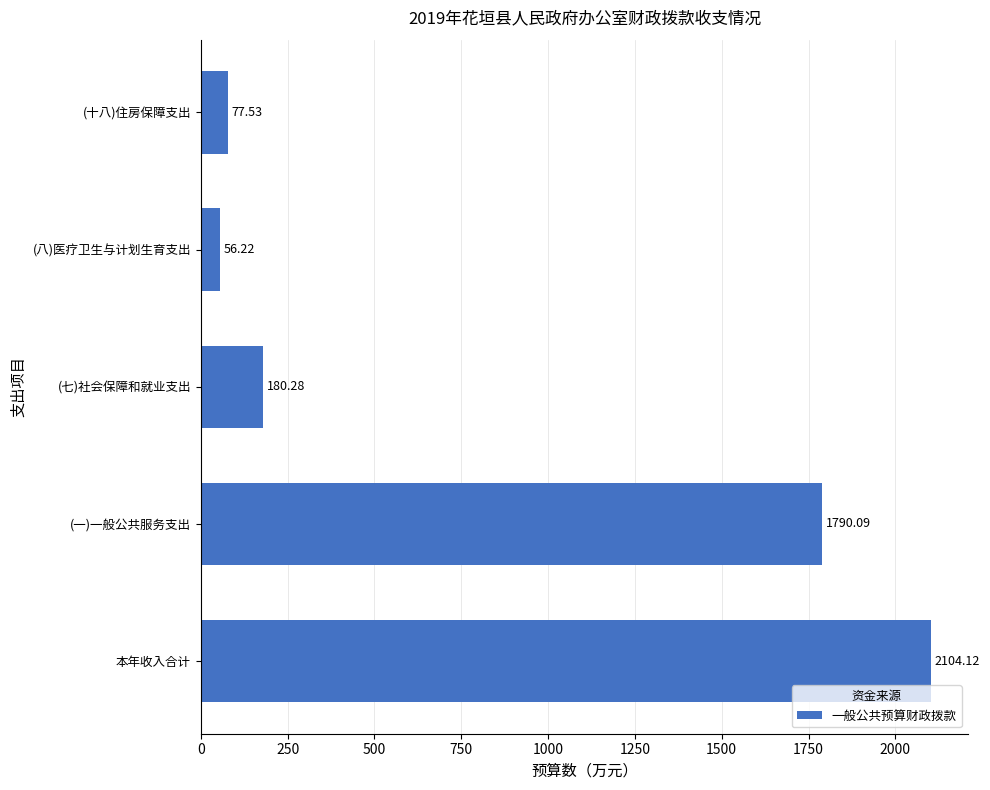

At which category does the chart reach its peak across all series?

本年收入合计